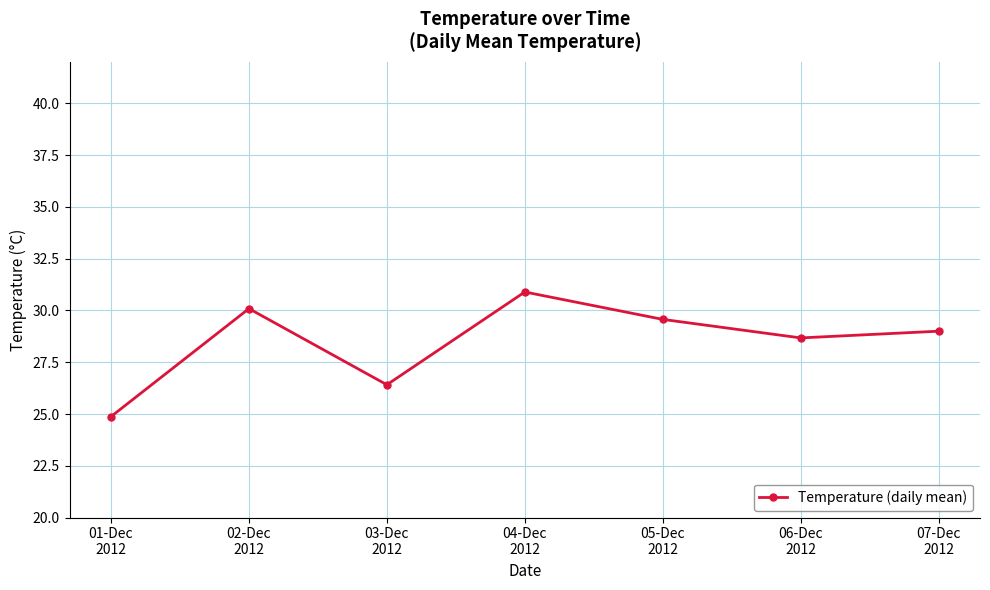

Reading right to left, transcribe all the data shown in this chart.

29.0	28.7	29.6	30.9	26.4	30.1	24.9